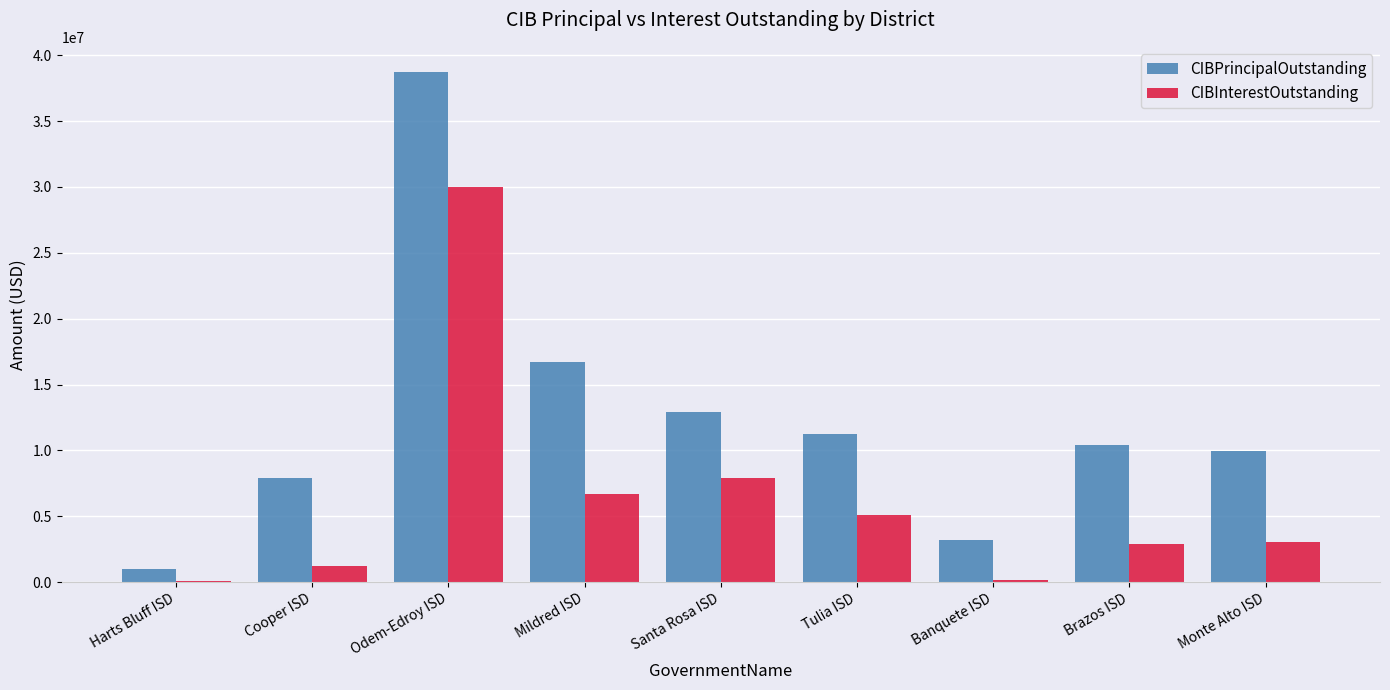

Which series changed the most between Tulia ISD and Banquete ISD?

CIBPrincipalOutstanding